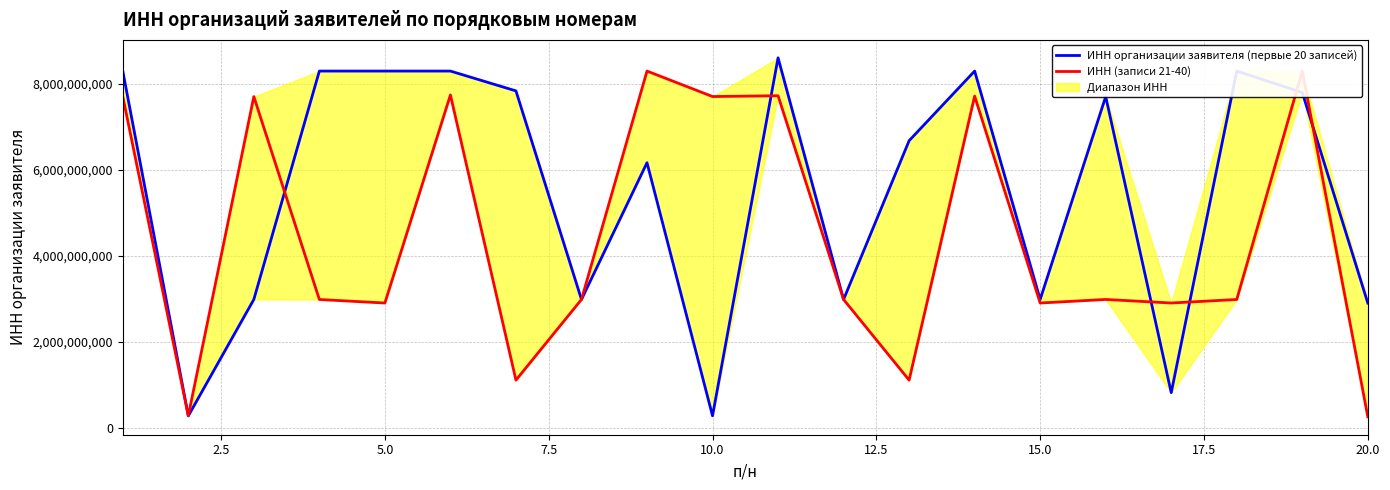

List the series in order of their overall mean, highest first.

ИНН организации заявителя (первые 20 записей), ИНН (записи 21-40)